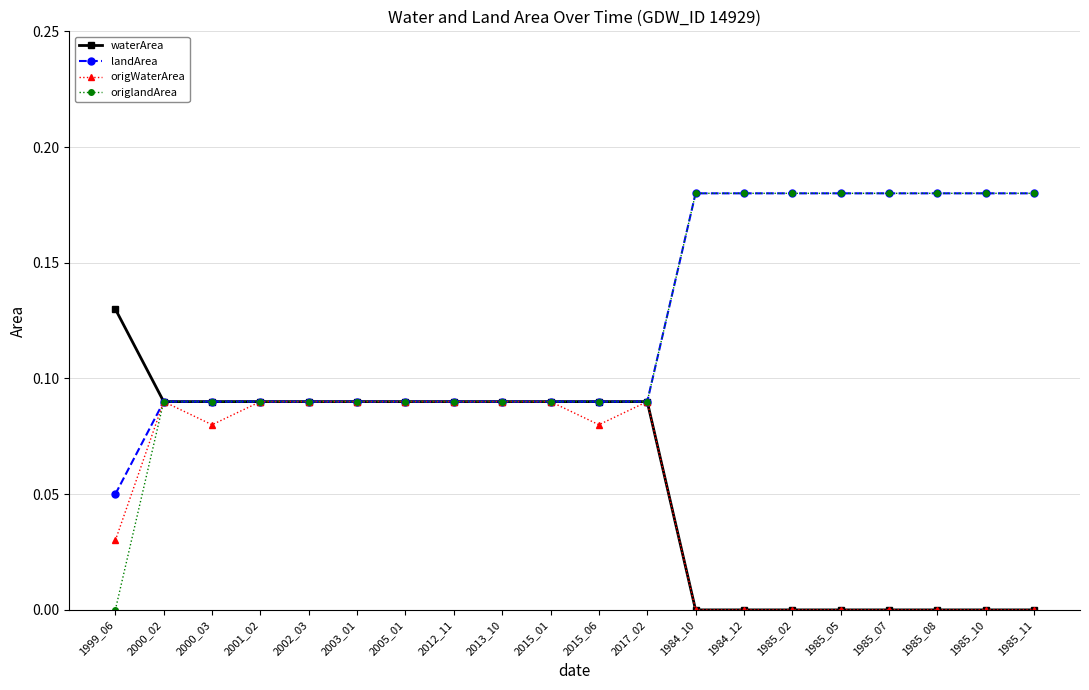

What is the label of the 19th point from the right?

2000_02